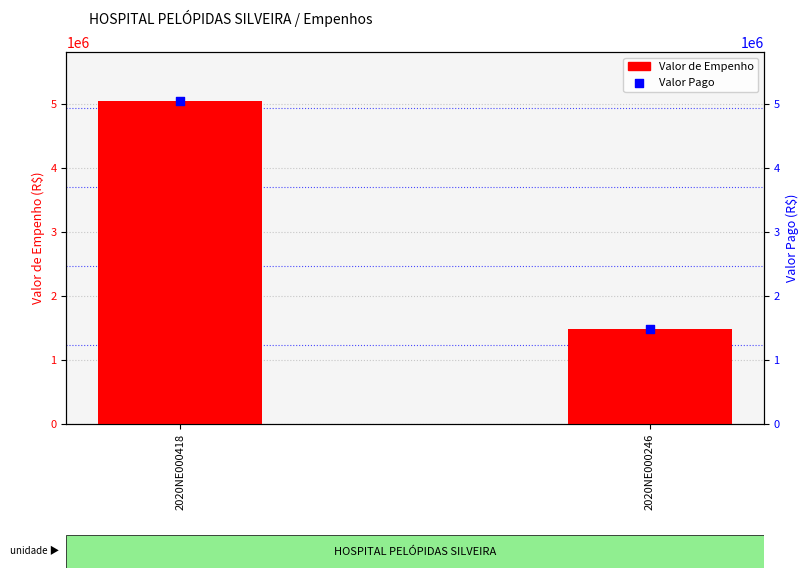

Which series has the largest total across all categories?

Valor de Empenho